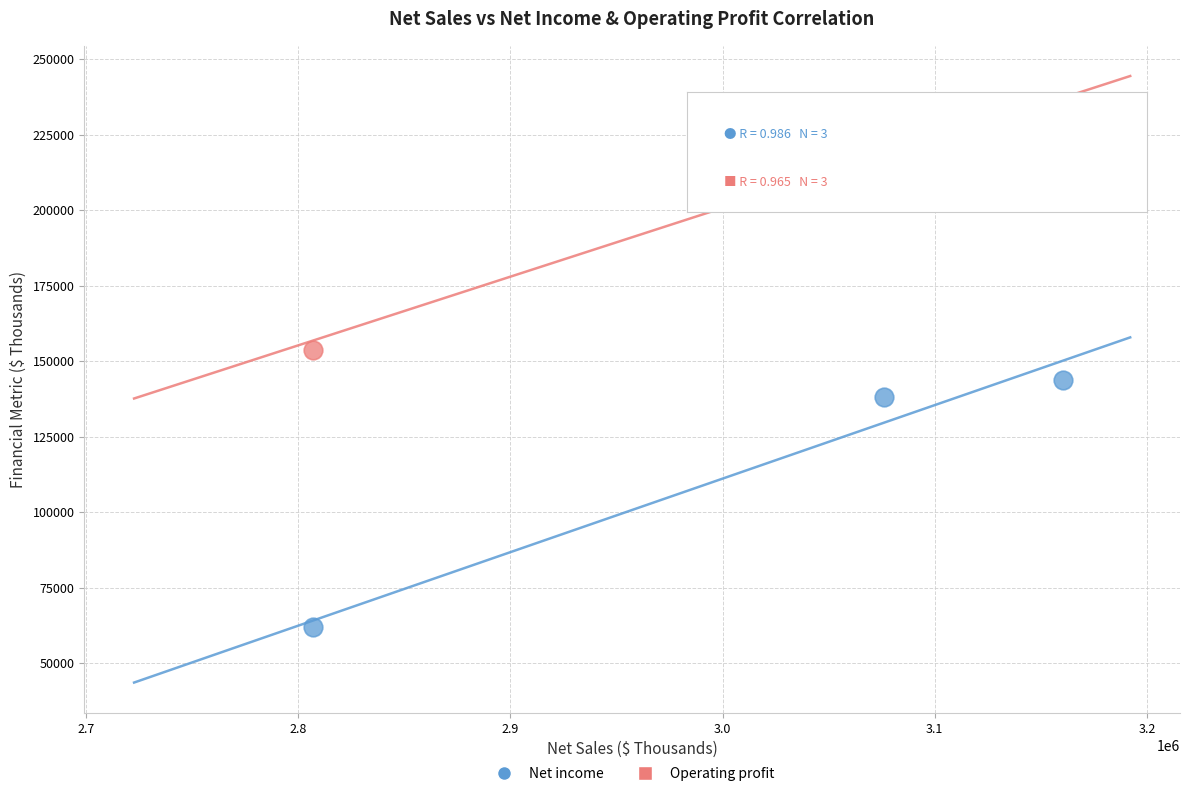

Which series contains the lowest Y value?

Net income